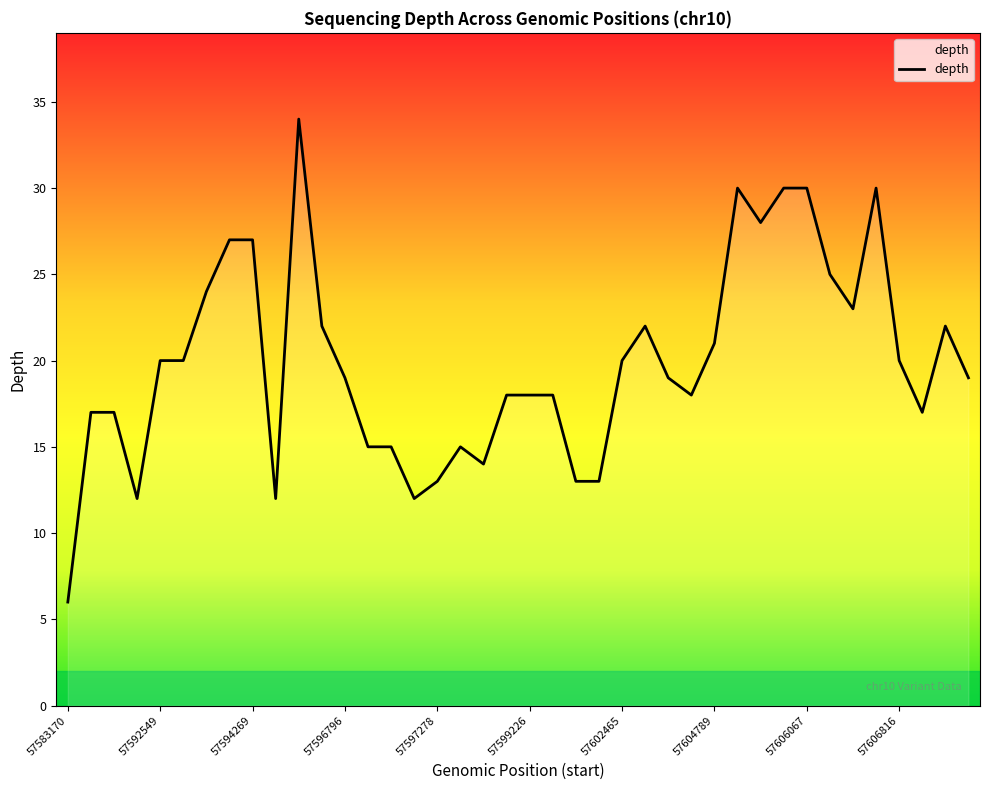

How many lines are shown in the chart?

1